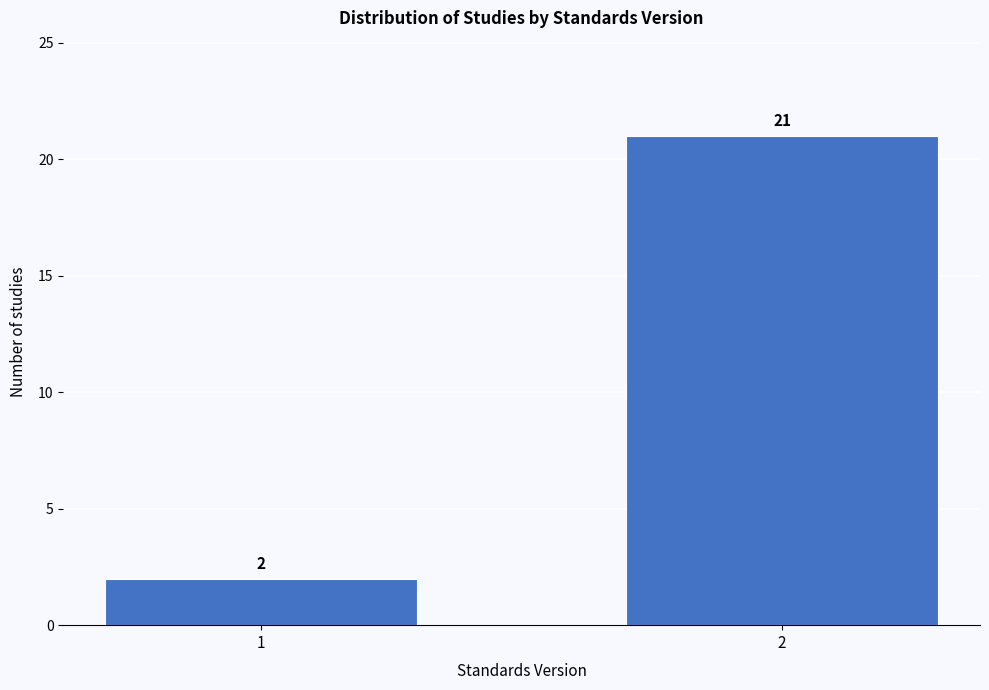

Reading left to right, extract all data points from this chart.

1=2	2=21